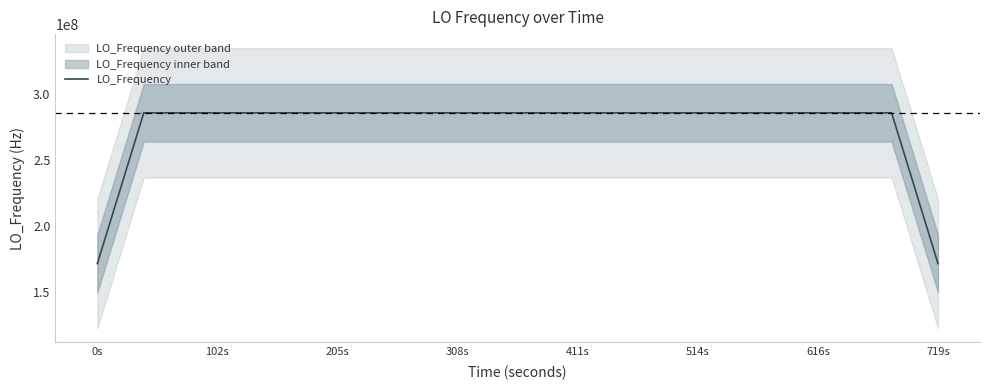

What is the lowest value of the LO_Frequency series?

171628198.5